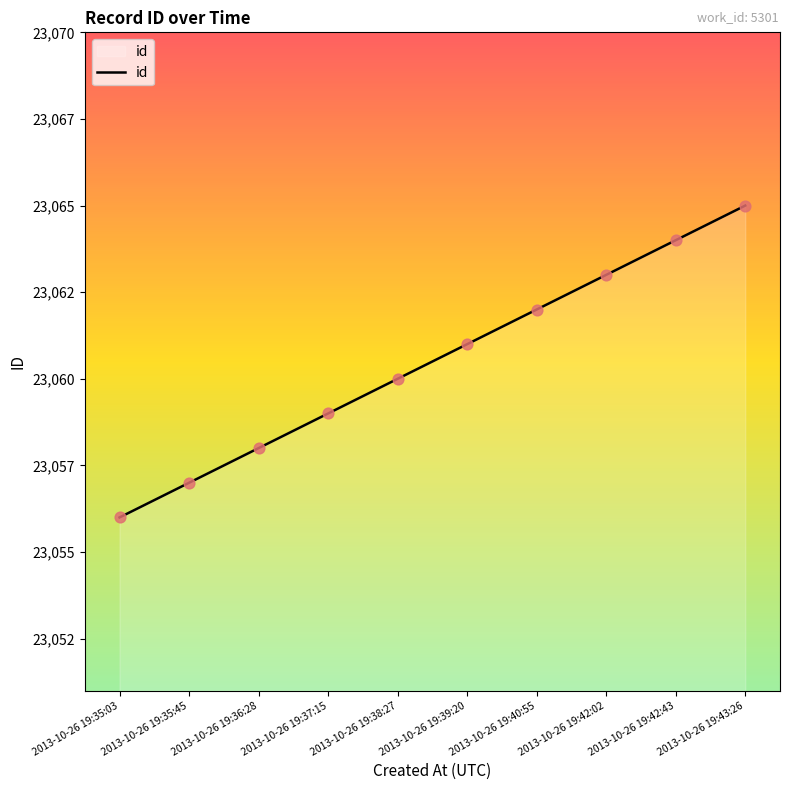

What is the change in value from 2013-10-26 19:39:20 to 2013-10-26 19:40:55?

+1